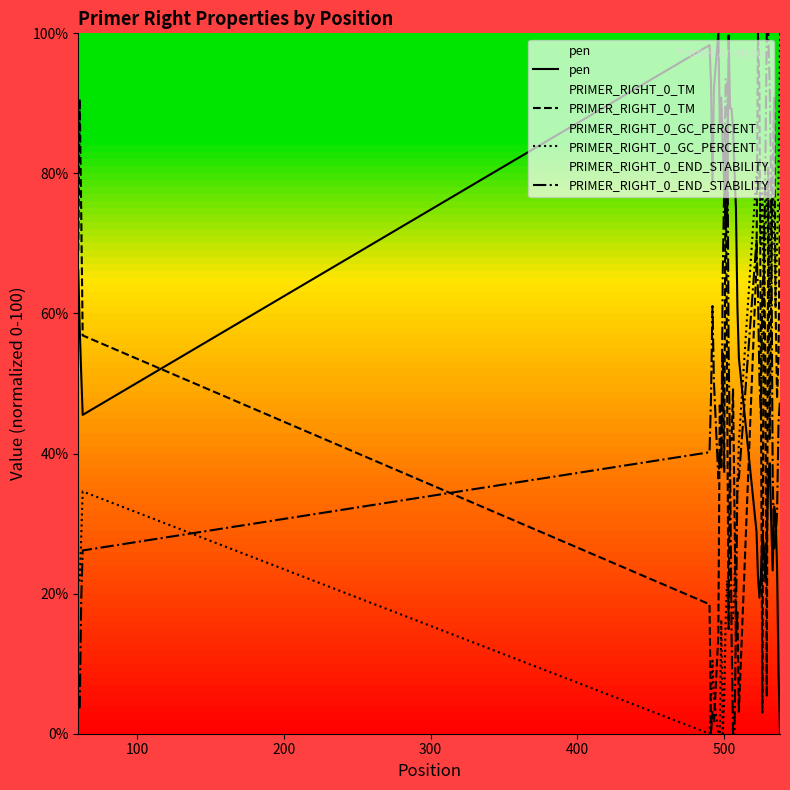

Which series has the largest total across all categories?

pen